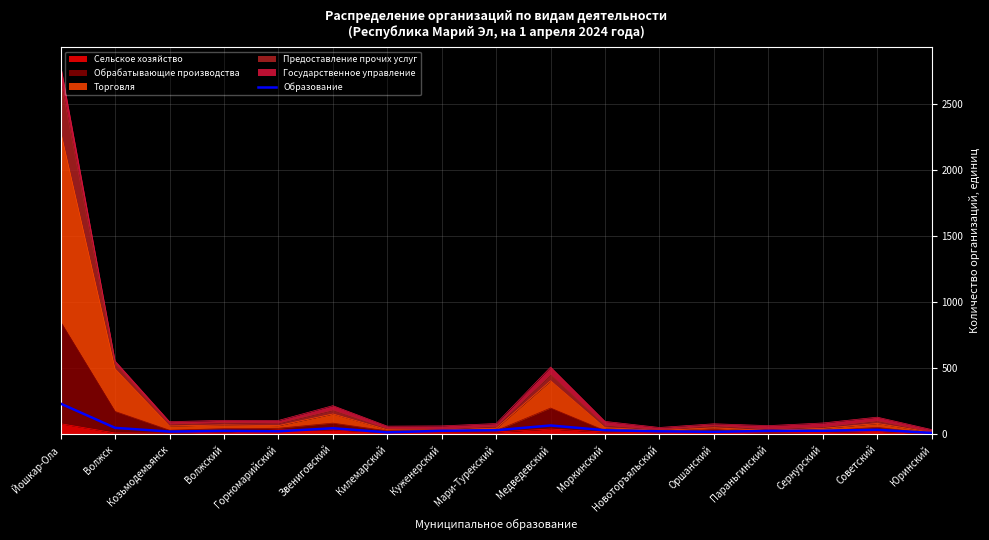

How many values are below 26?

8